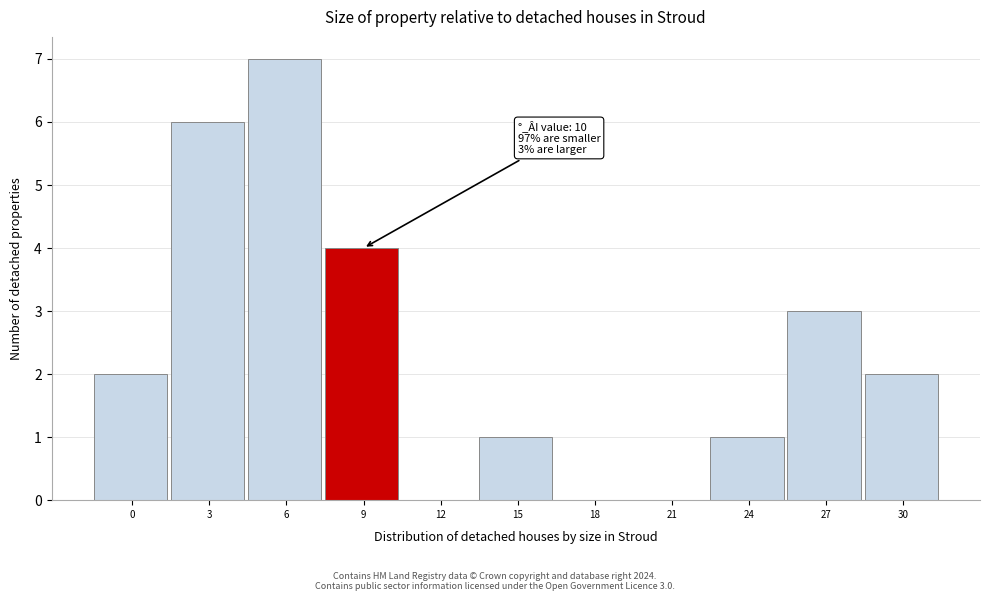

Reading left to right, what are all the values shown in this chart?

0=2	3=6	6=7	9=4	12=0	15=1	18=0	21=0	24=1	27=3	30=2